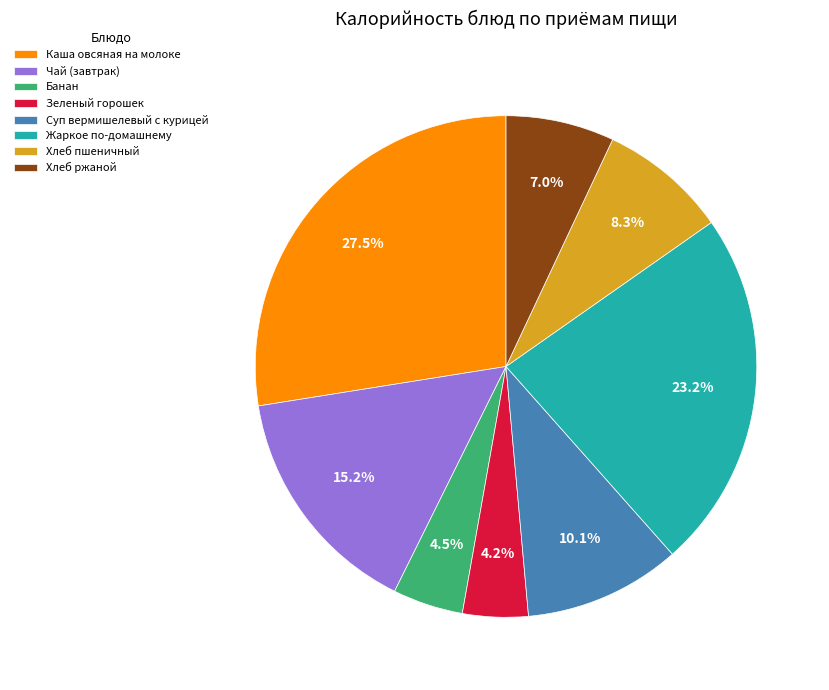

Approximately how many times larger is the value at Суп вермишелевый с курицей compared to Чай (завтрак)?

0.7